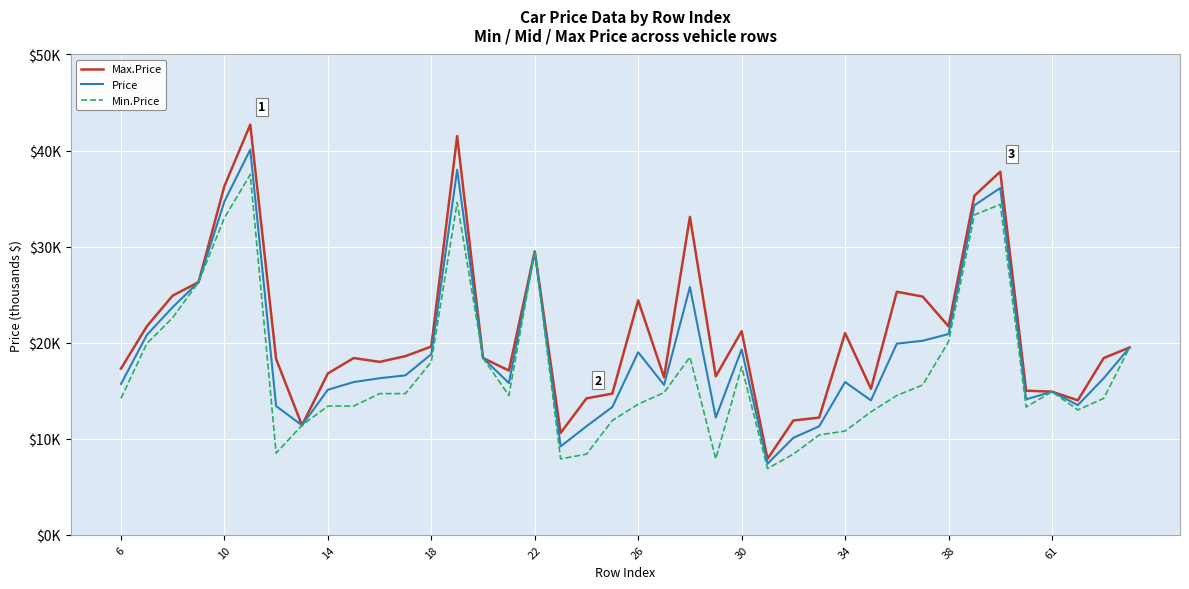

Is this an area chart (filled region under the line)?

No